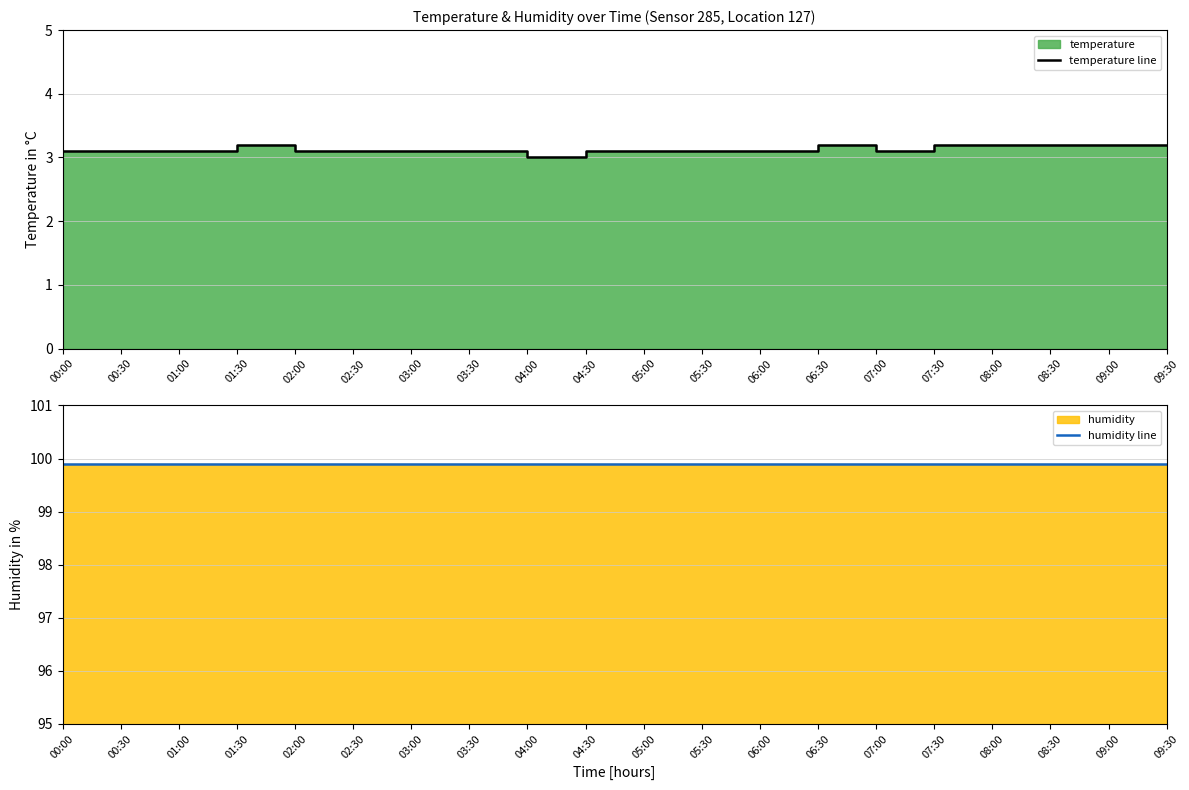

True or false: humidity line and temperature line intersect in this chart.

False